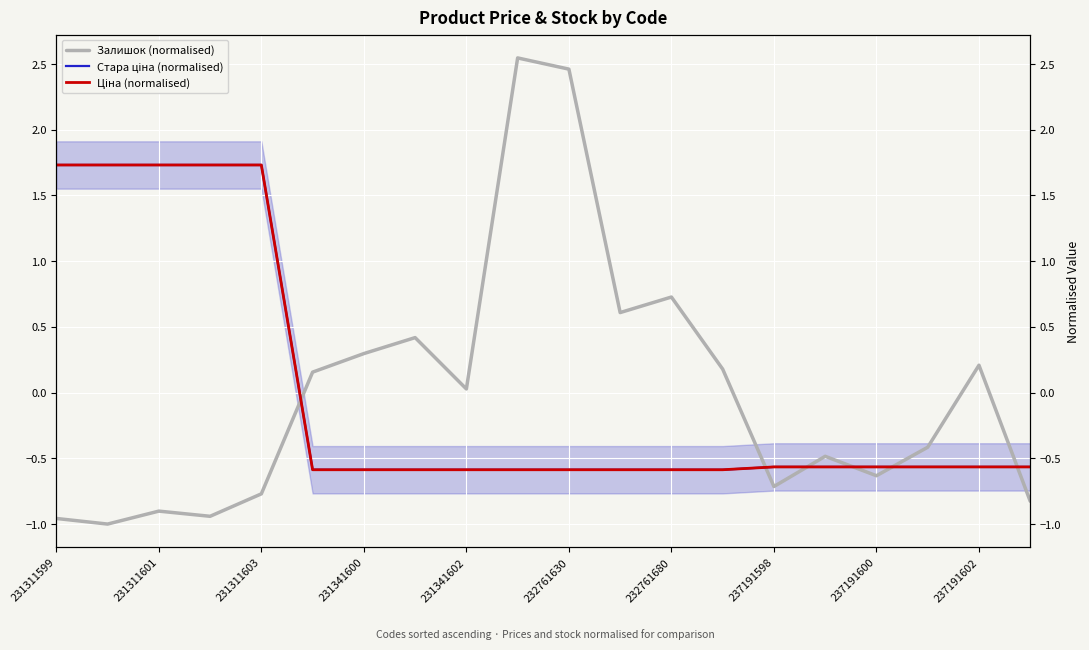

How many lines are shown in the chart?

3